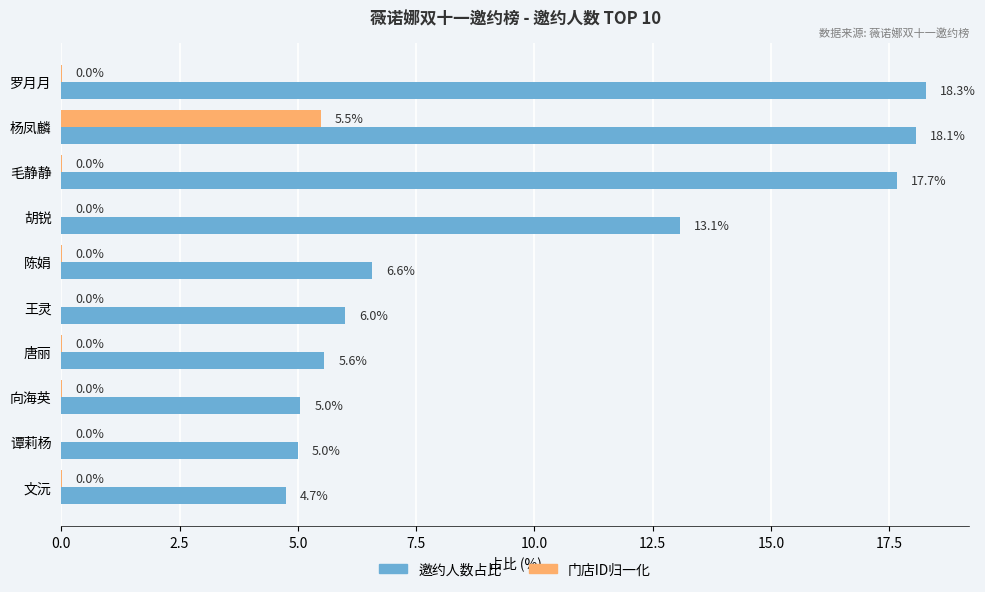

Is the value of 门店ID归一化 at 陈娟 greater than the value of 邀约人数占比 at 向海英?

No